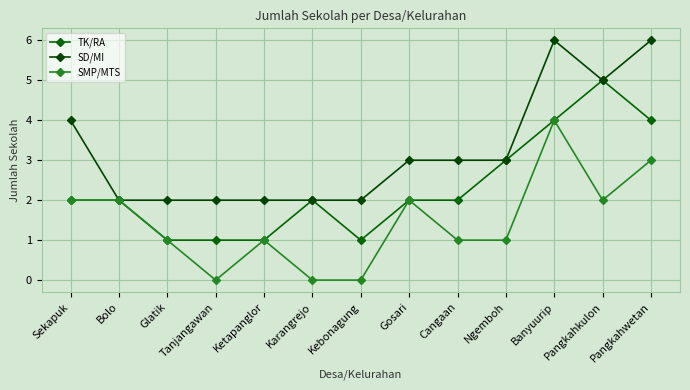

What is the average value of the SD/MI series?

3